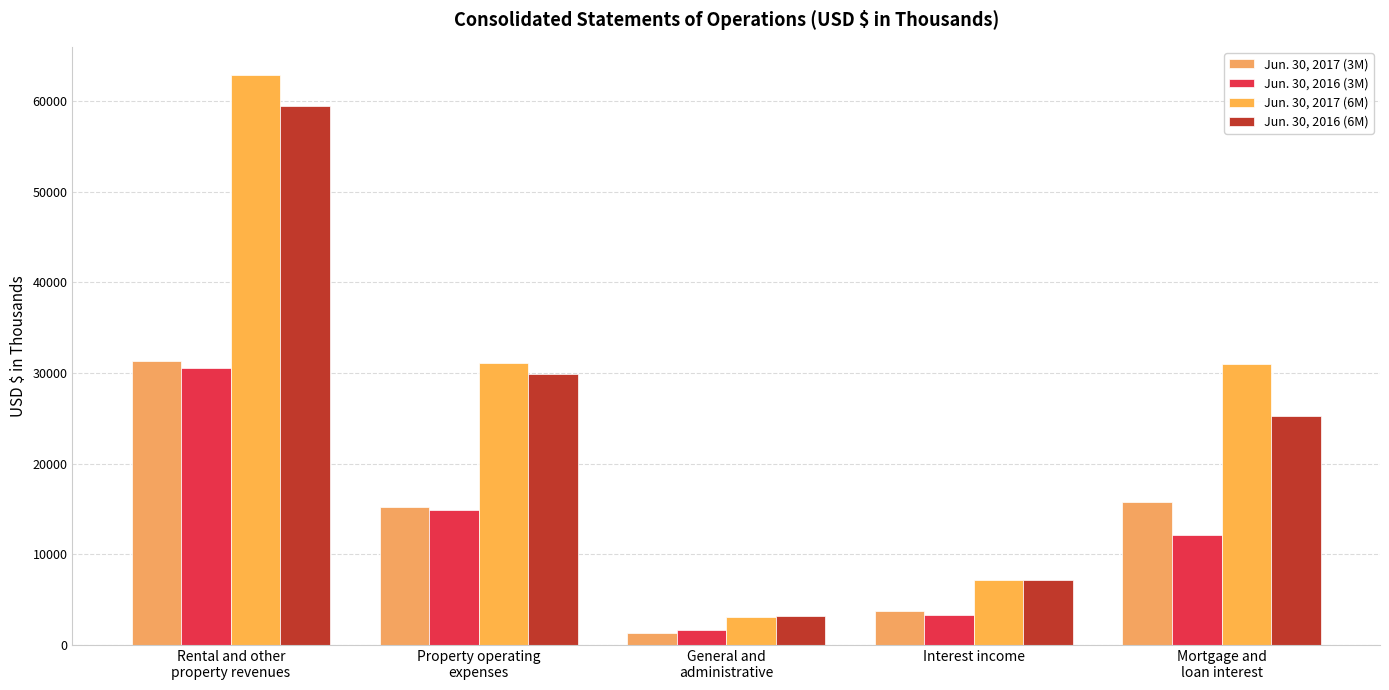

What is the sum of all Jun. 30, 2016 (6M) values?

124913